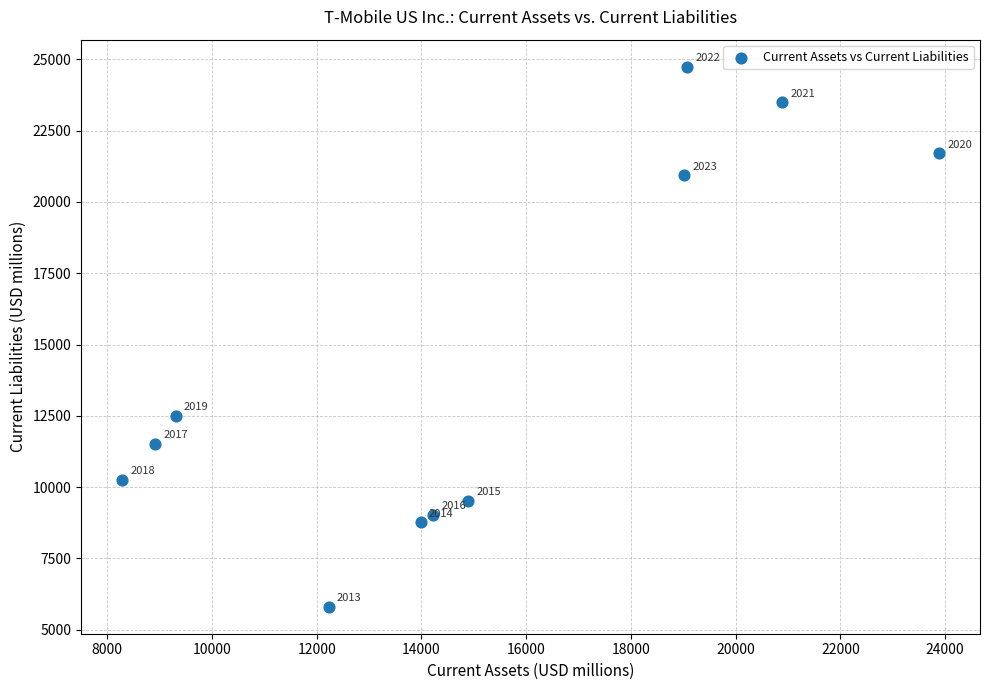

What is the range of X values (max minus min)?

15604